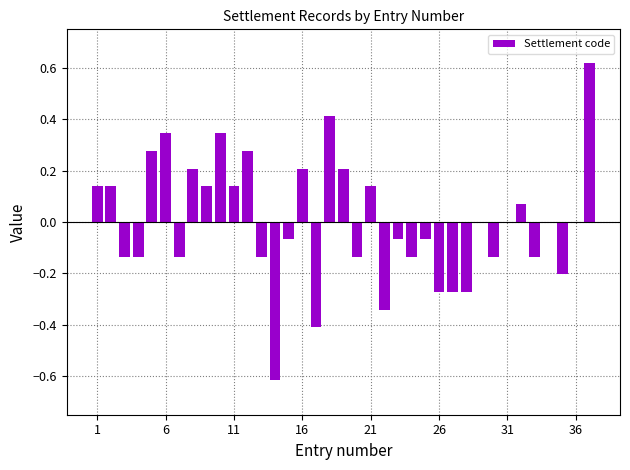

How many categories are shown in the chart?

37